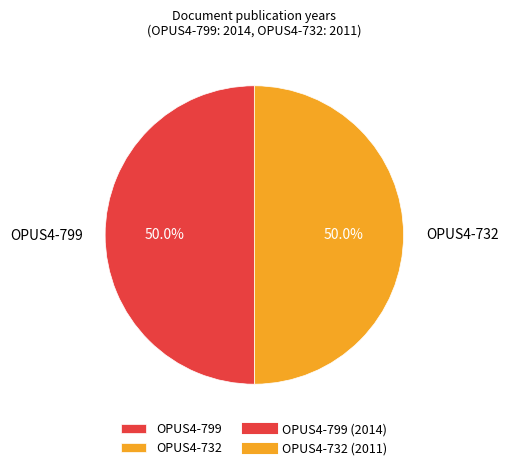

Approximately how many times larger is the value at OPUS4-799 compared to OPUS4-732?

1.0